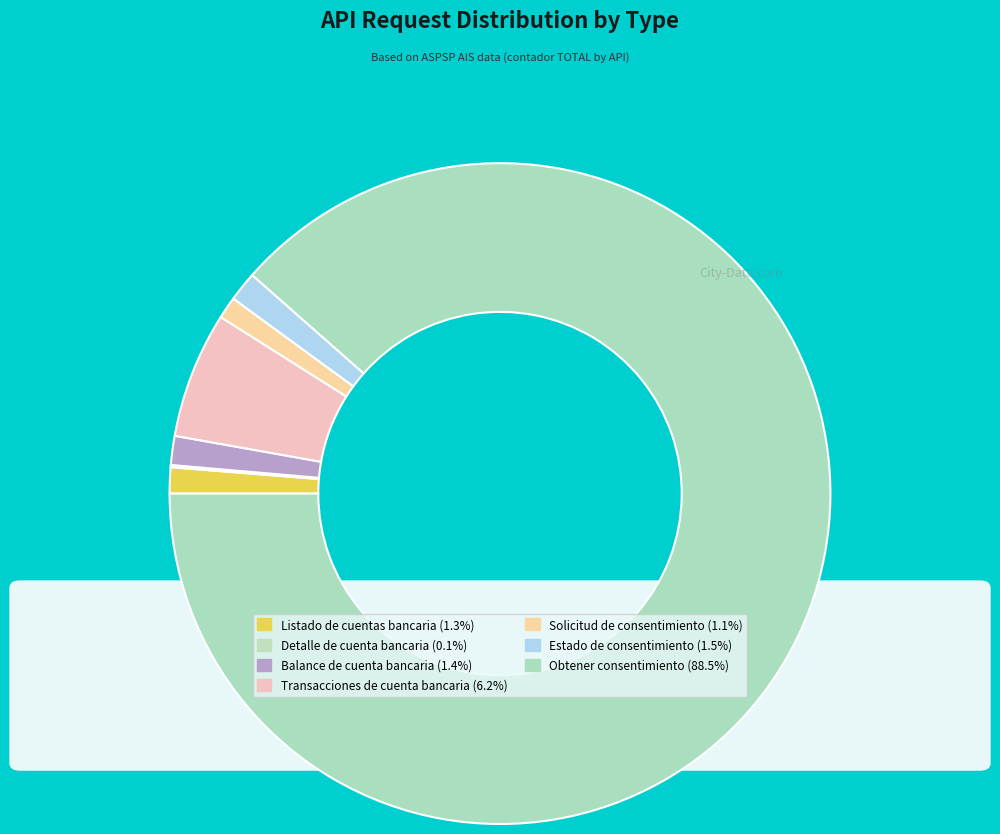

To the nearest percent, what percentage of the pie is Balance de cuenta bancaria?

1%